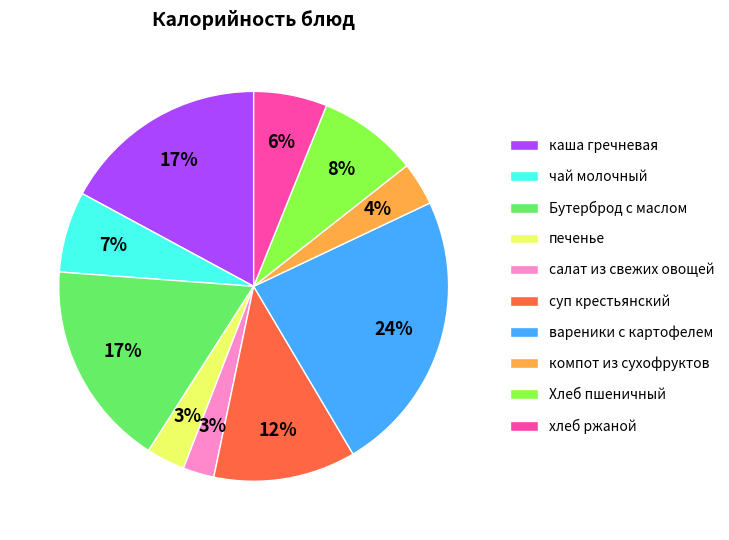

Count the number of slices in the pie.

10